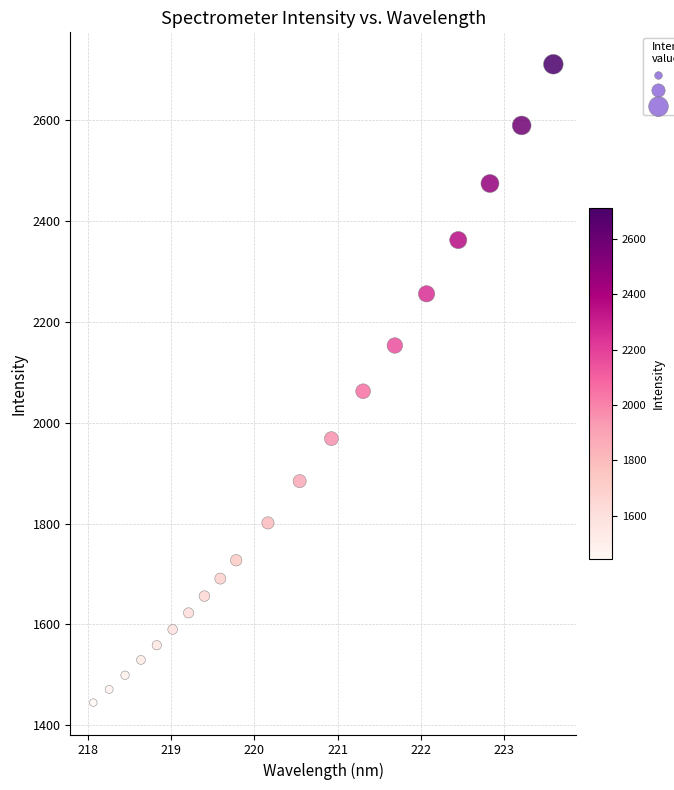

What is the range of X values (max minus min)?

5.5